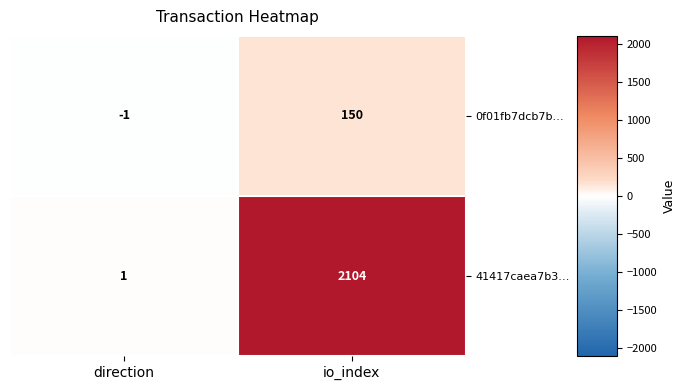

Which series has the largest total across all categories?

41417caea7b3…